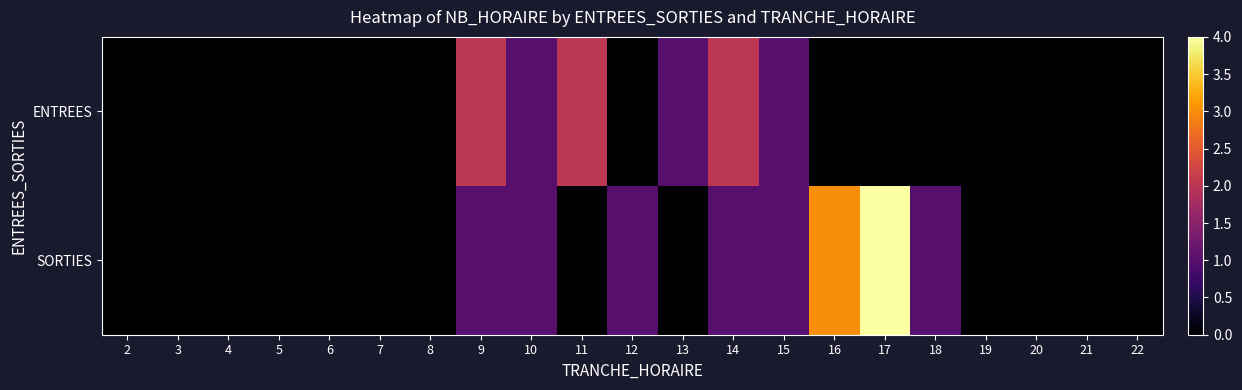

At which category is the sum across all series the highest?

17